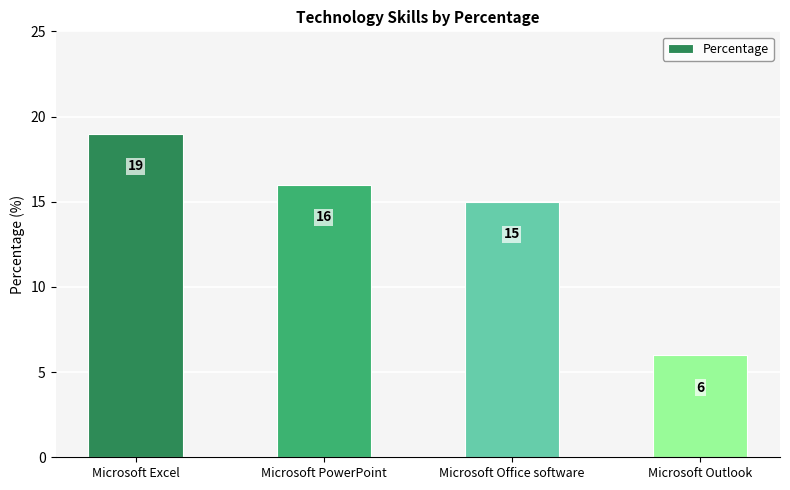

The value at Microsoft Office software is 15. True or false?

True